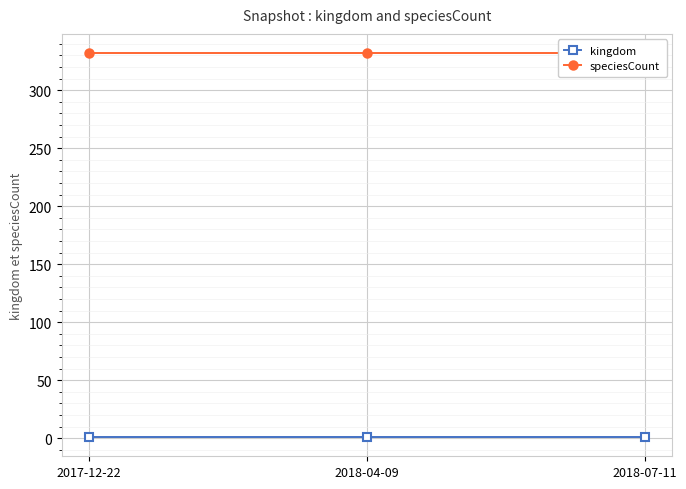

Which series has the largest range (max minus min)?

kingdom